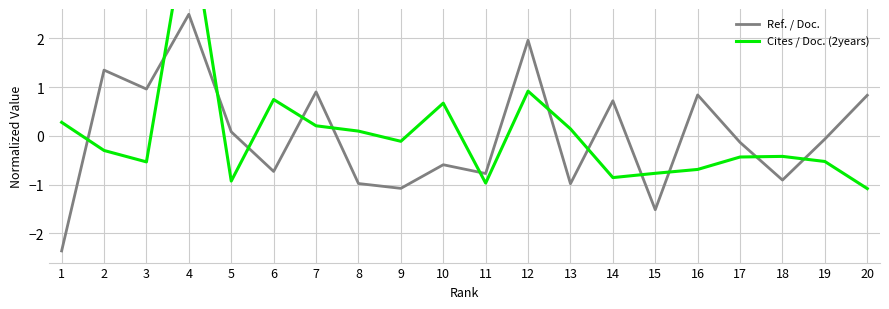

List the series in order of their peak value, highest first.

Cites / Doc. (2years), Ref. / Doc.